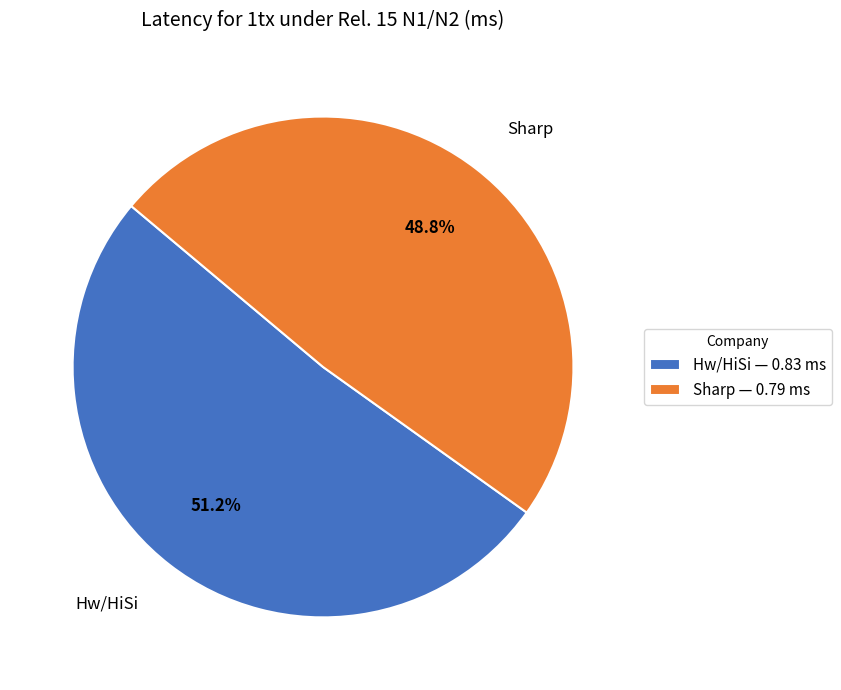

Do Hw/HiSi and Sharp together represent more than half of the pie?

Yes